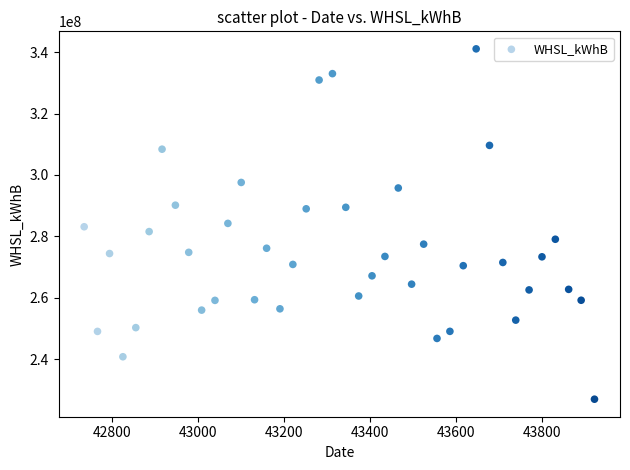

What is the range of Y values (max minus min)?

114066924.0